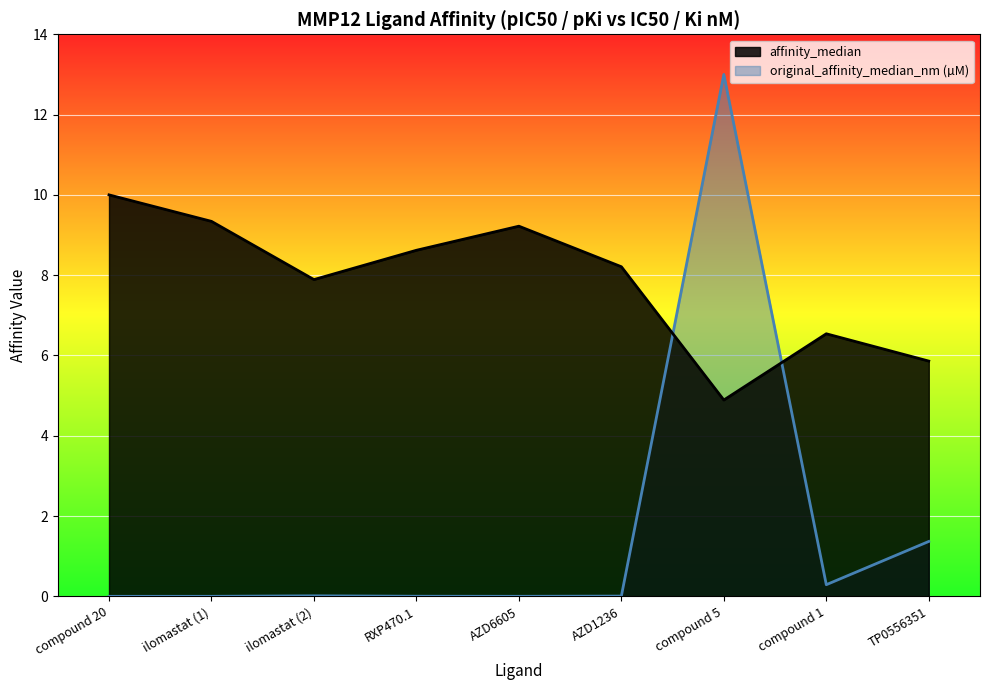

Where is the first local maximum for original_affinity_median_nm?

ilomastat (2)